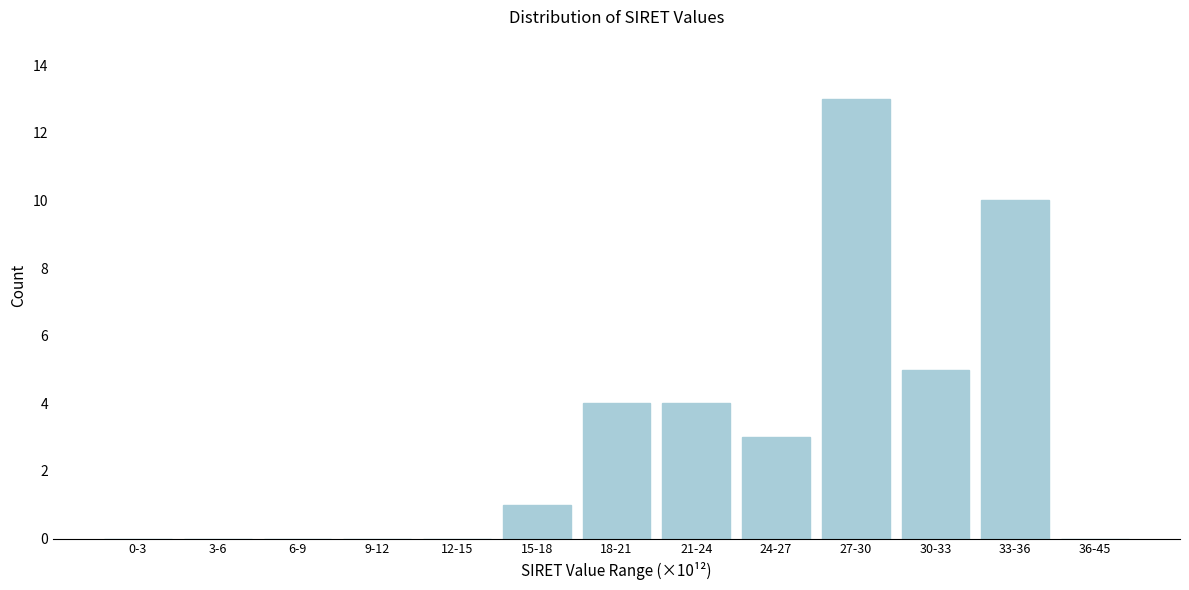

Reading right to left, extract all data points from this chart.

36-45=0	33-36=10	30-33=5	27-30=13	24-27=3	21-24=4	18-21=4	15-18=1	12-15=0	9-12=0	6-9=0	3-6=0	0-3=0